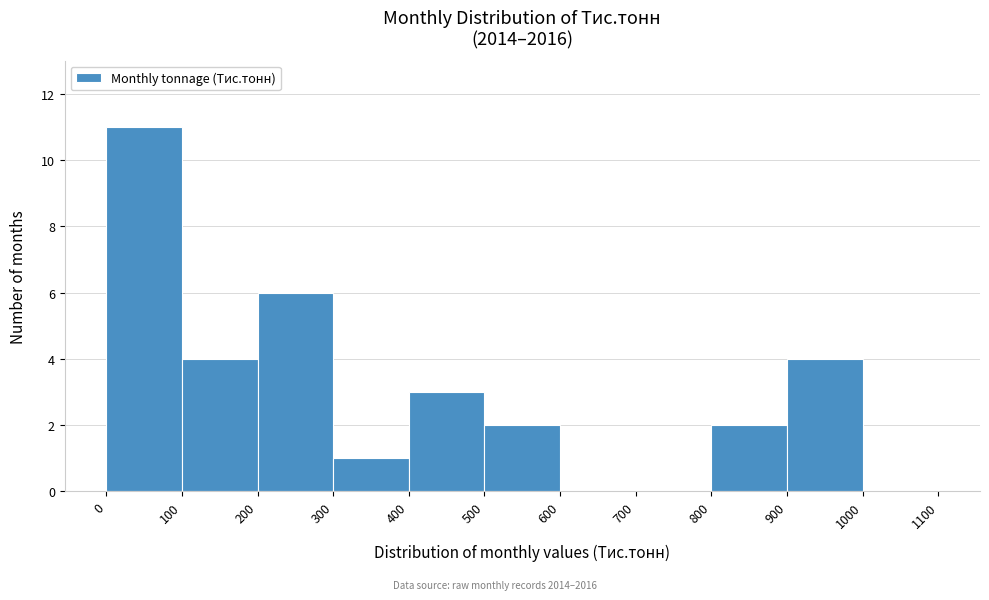

Reading left to right, transcribe this chart: for each bar, give the range it covers on the x-axis and its height. The values are not printed on the chart, so give them approximately, as read against the axis.

0 to 100: 11
100 to 200: 4
200 to 300: 6
300 to 400: 1
400 to 500: 3
500 to 600: 2
600 to 700: 0
700 to 800: 0
800 to 900: 2
900 to 1000: 4
1000 to 1100: 0